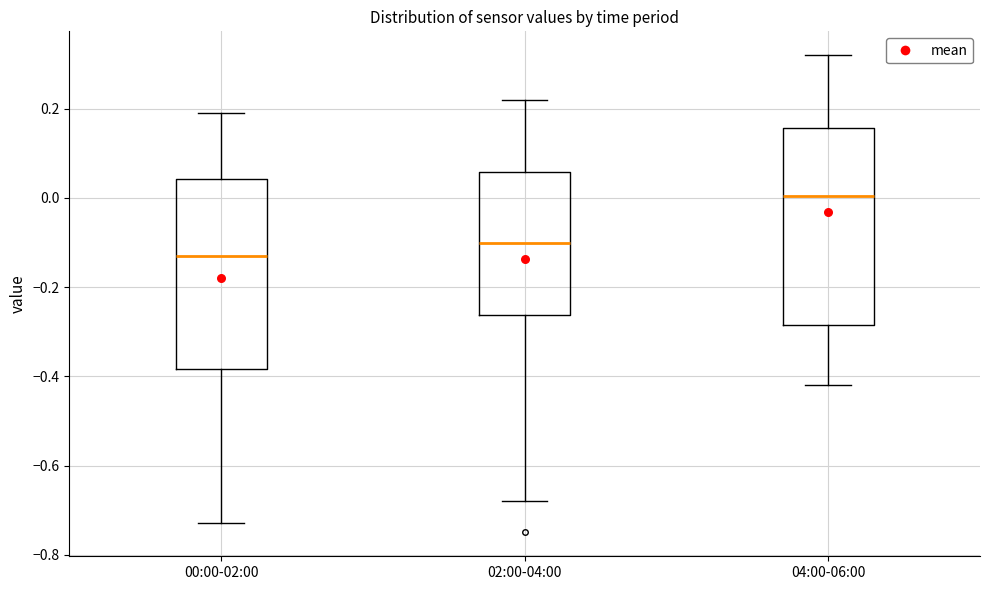

Reading left to right, read every box against the y-axis: the position of its median line, the range the box covers, and the ends of its whiskers. The values are not printed on the chart, so give them approximately, as read against the axis.

00:00-02:00: median -0.12, box -0.38 to 0.04, whiskers -0.72 to 0.20
02:00-04:00: median -0.10, box -0.26 to 0.06, whiskers -0.68 to 0.22
04:00-06:00: median 0.00, box -0.28 to 0.16, whiskers -0.42 to 0.32